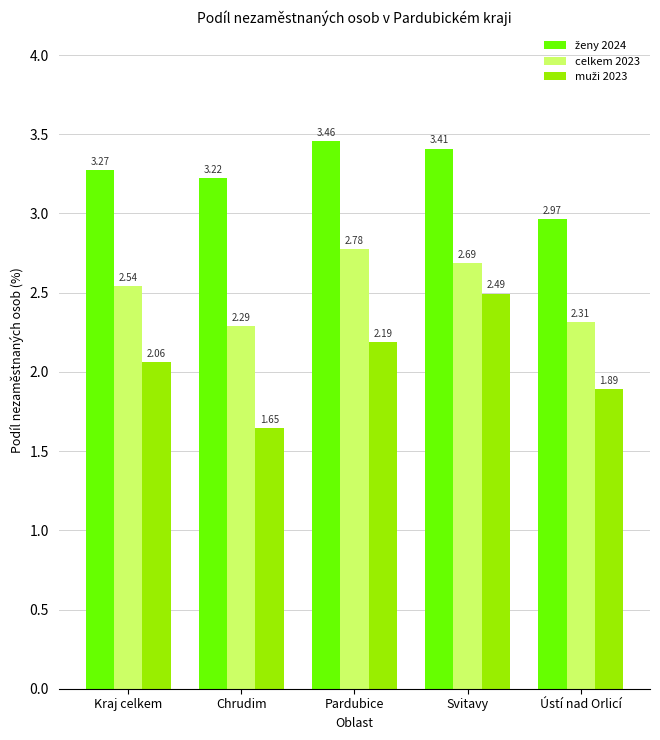

Count the number of data series in this chart.

3